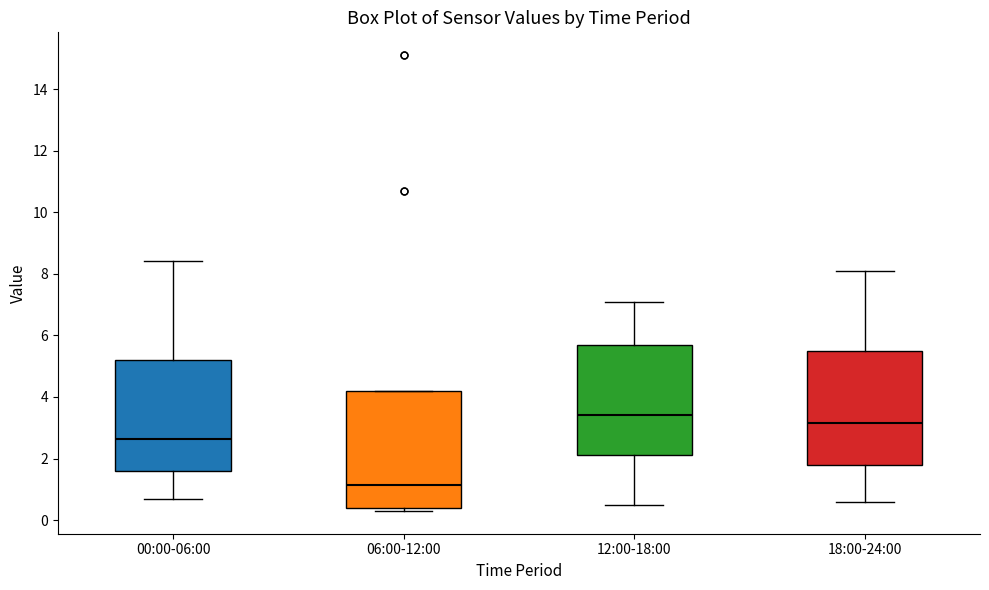

Reading left to right, read every box against the y-axis: the position of its median line, the range the box covers, and the ends of its whiskers. The values are not printed on the chart, so give them approximately, as read against the axis.

00:00-06:00: median 2.6, box 1.6 to 5.2, whiskers 0.8 to 8.4
06:00-12:00: median 1.2, box 0.4 to 4.2, whiskers 0.4 (just below the box's lower edge) to 4.2
12:00-18:00: median 3.4, box 2.2 to 5.8, whiskers 0.6 to 7.2
18:00-24:00: median 3.2, box 1.8 to 5.6, whiskers 0.6 to 8.2